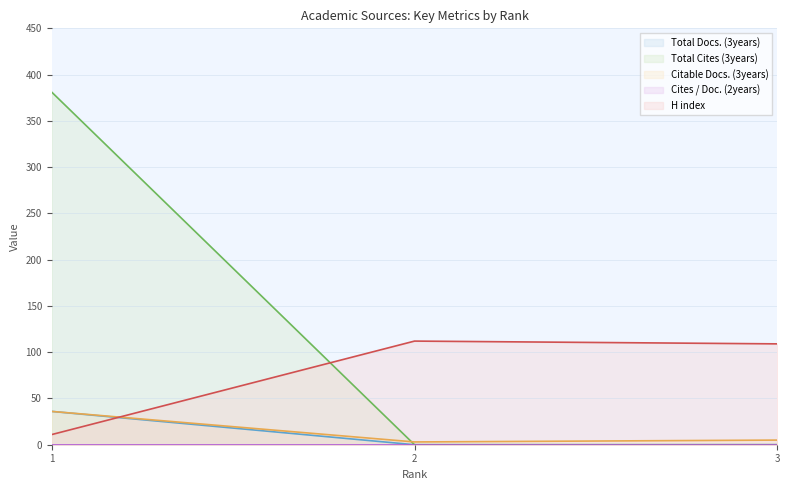

What is the average value of the Total Cites (3years) series?

127